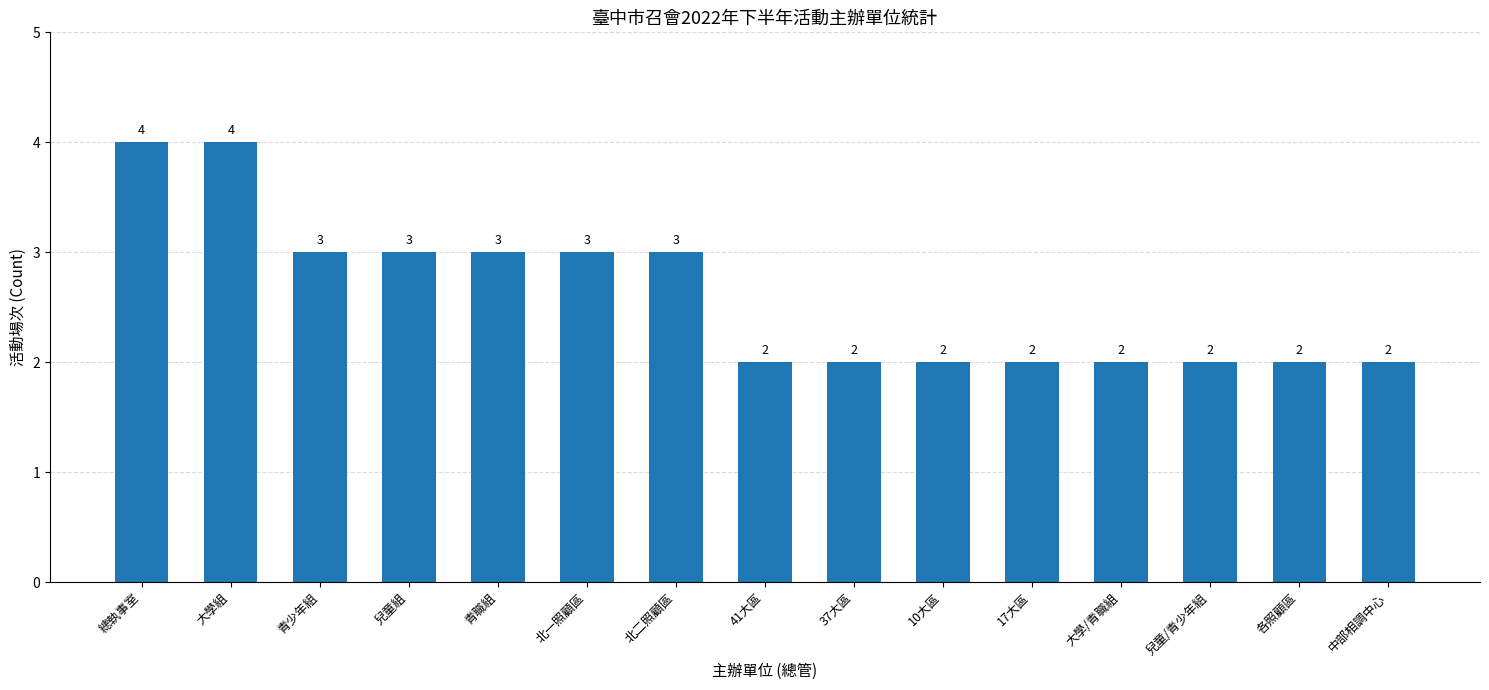

Count the number of categories in the chart.

15